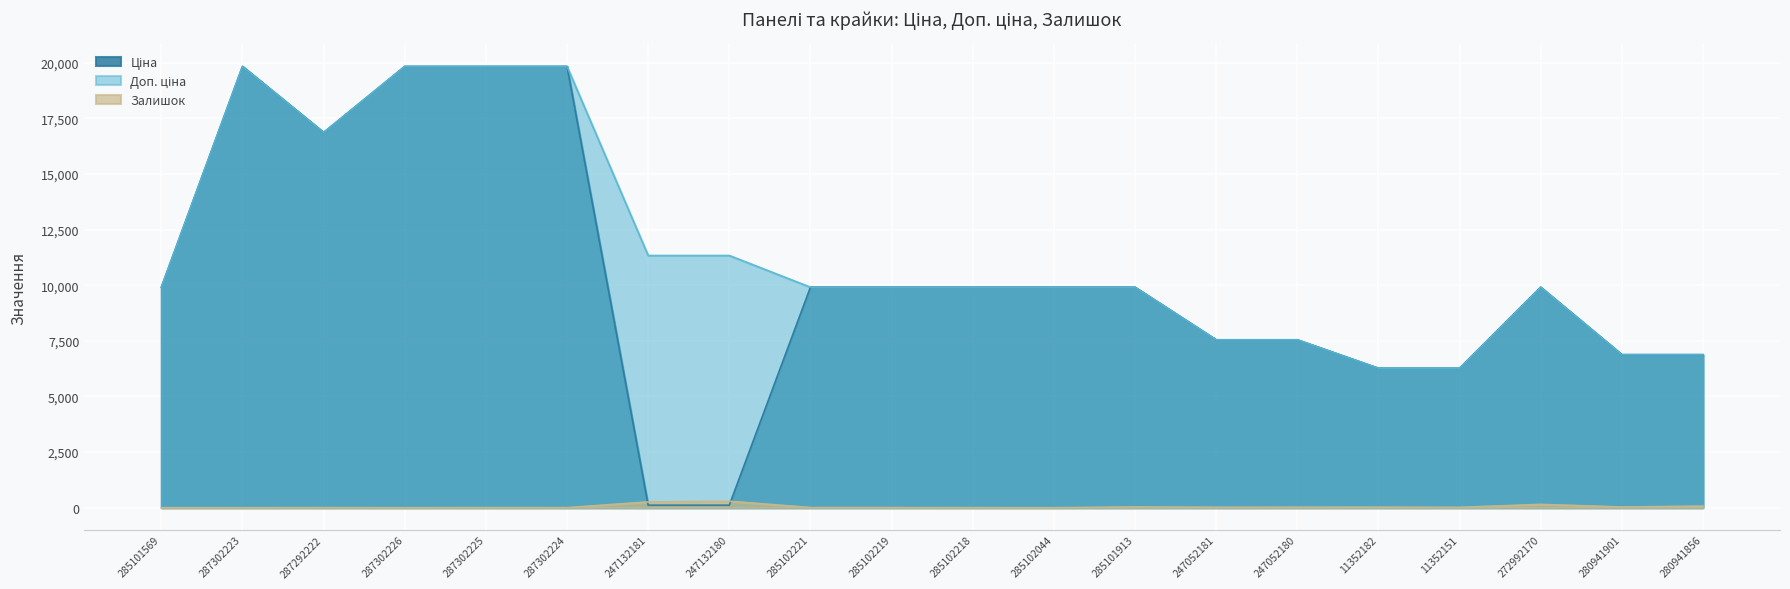

Between 285101569 and 247132181, which is larger?

285101569